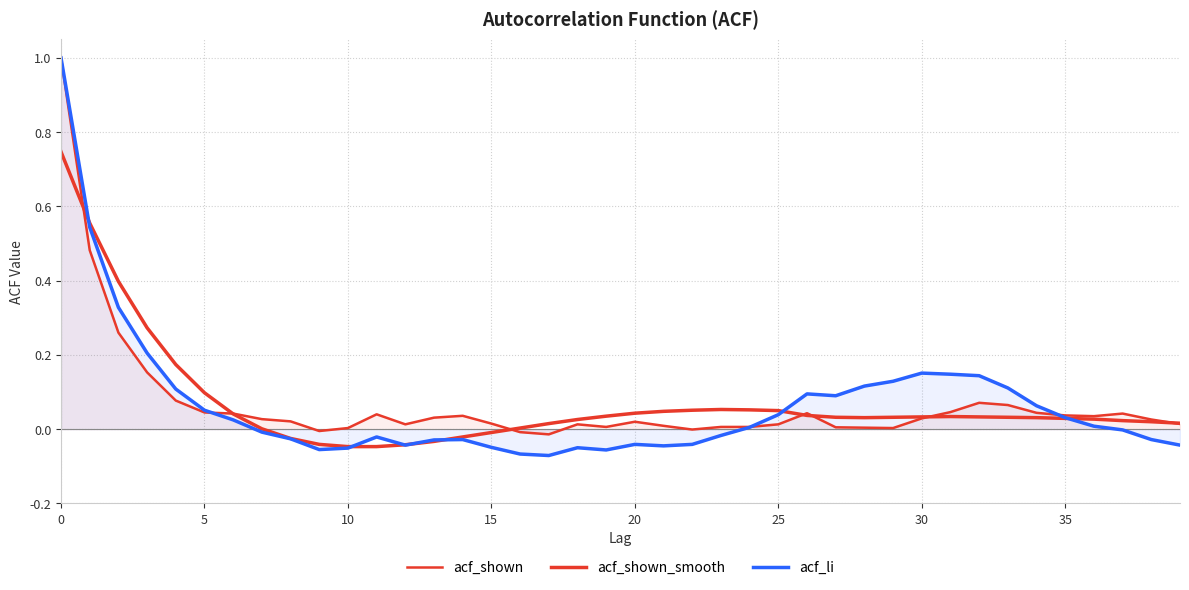

What is the label of the 30th point from the right?

10